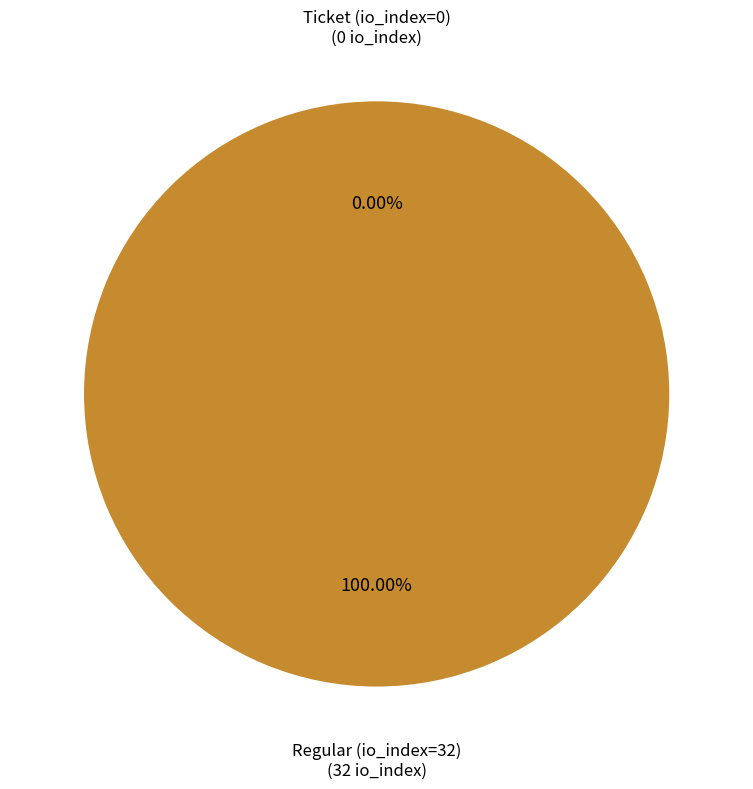

To the nearest percent, what is the difference between the Ticket (io_index=0) and Regular (io_index=32) slice percentages?

100%